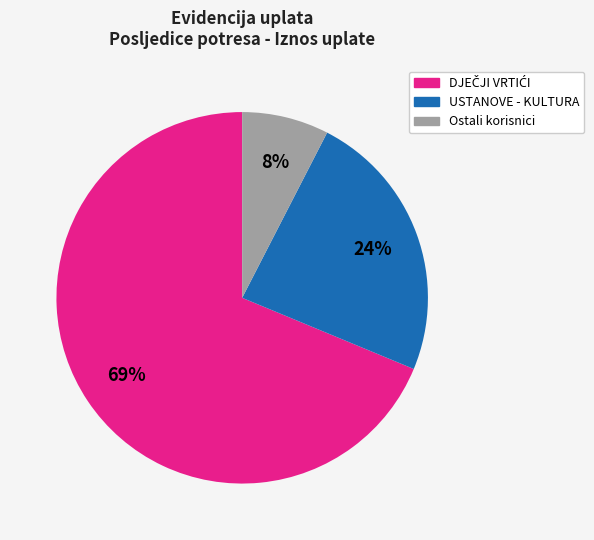

To the nearest percent, what is the average slice percentage?

33%